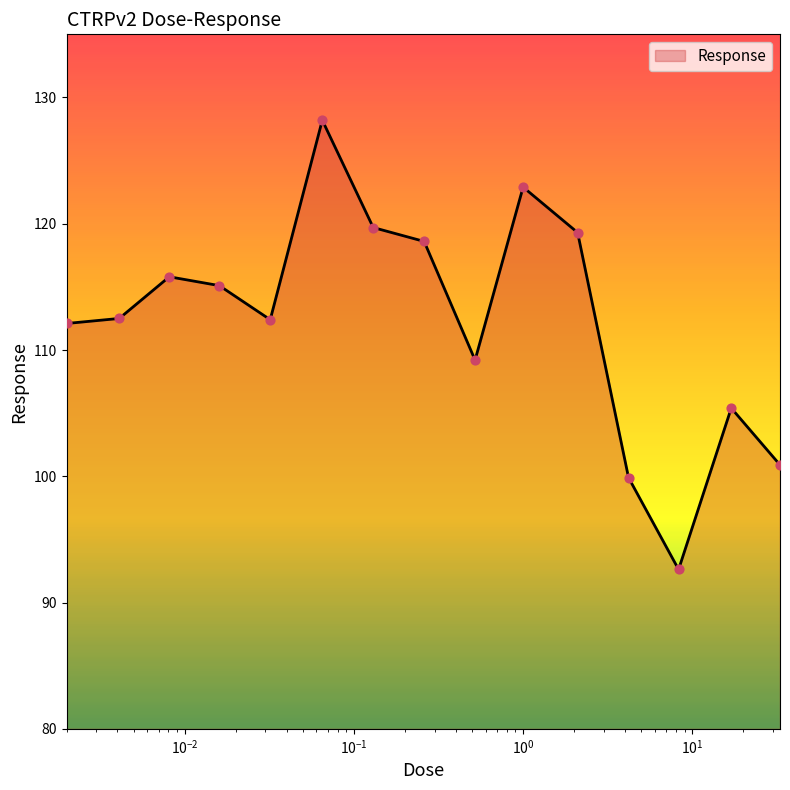

What is the maximum value shown in the chart?

128.2